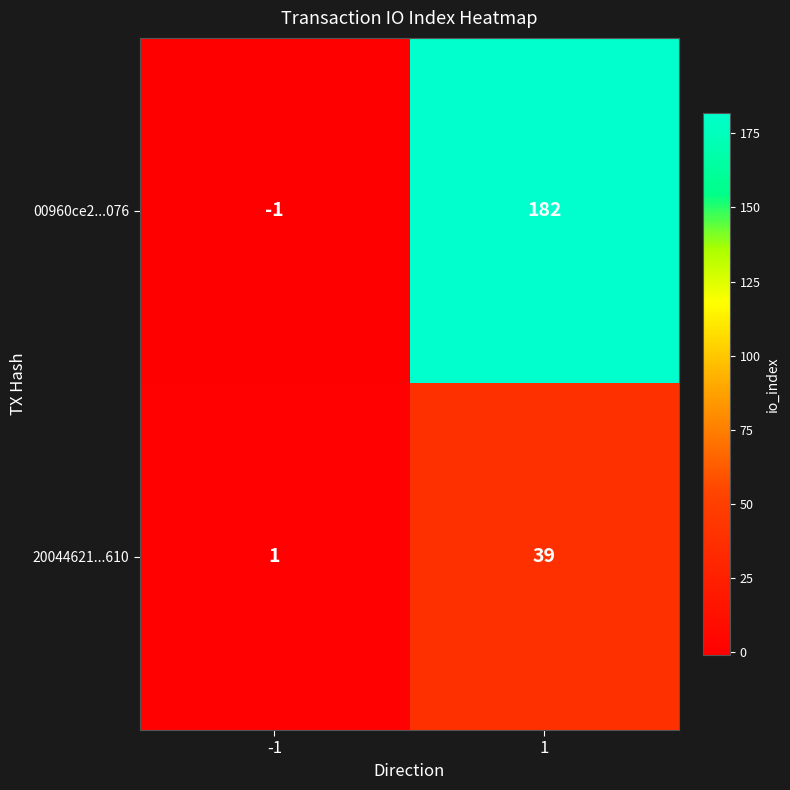

What is the average value of the 20044621...610 series?

20